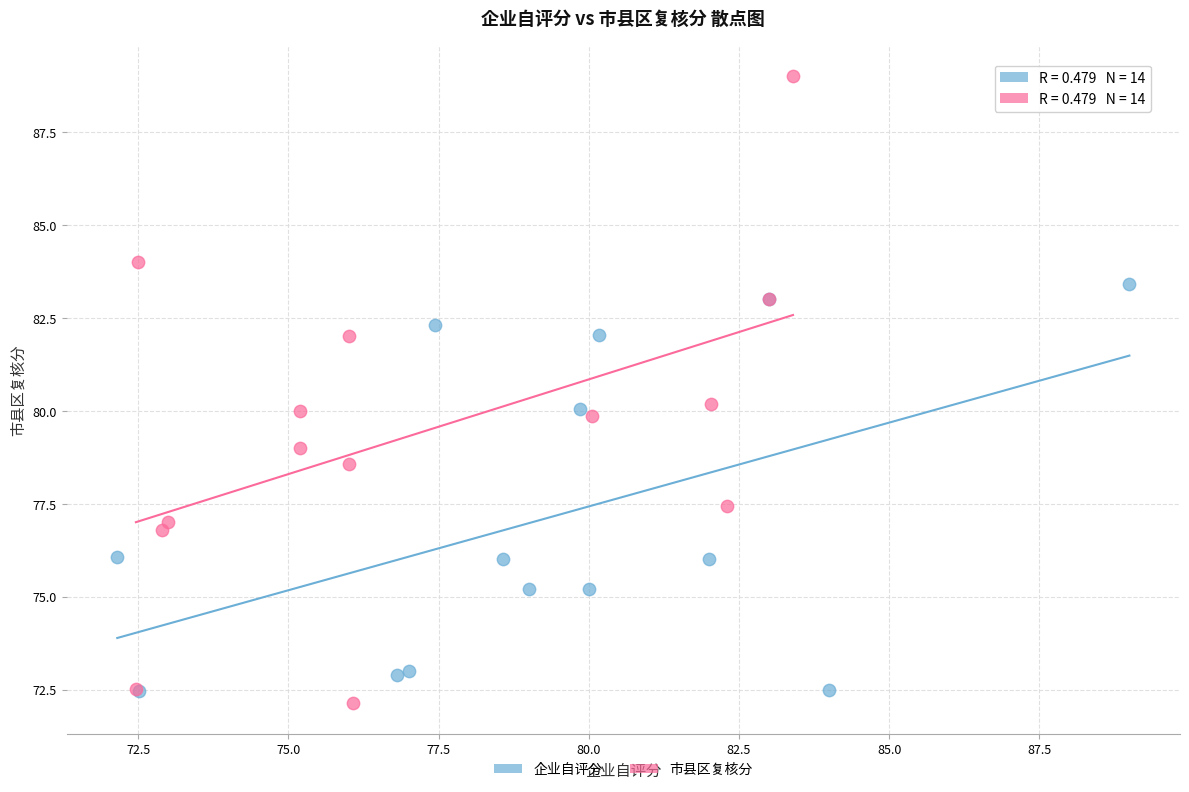

Which series contains the highest Y value?

市县区复核分